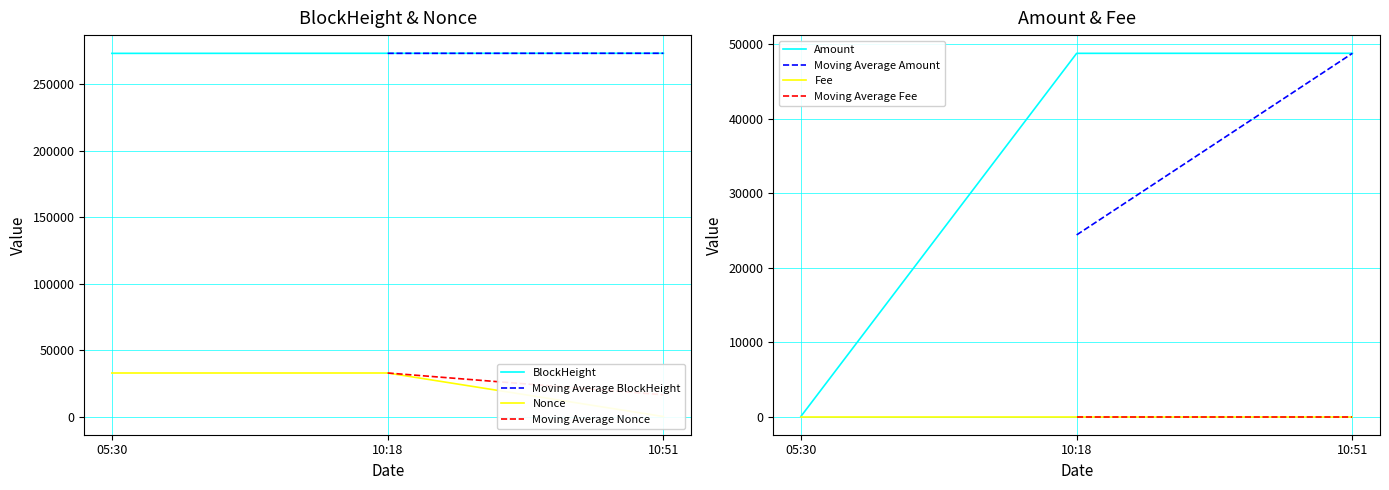

The value of Amount at 10:51 is 48782.8. True or false?

True